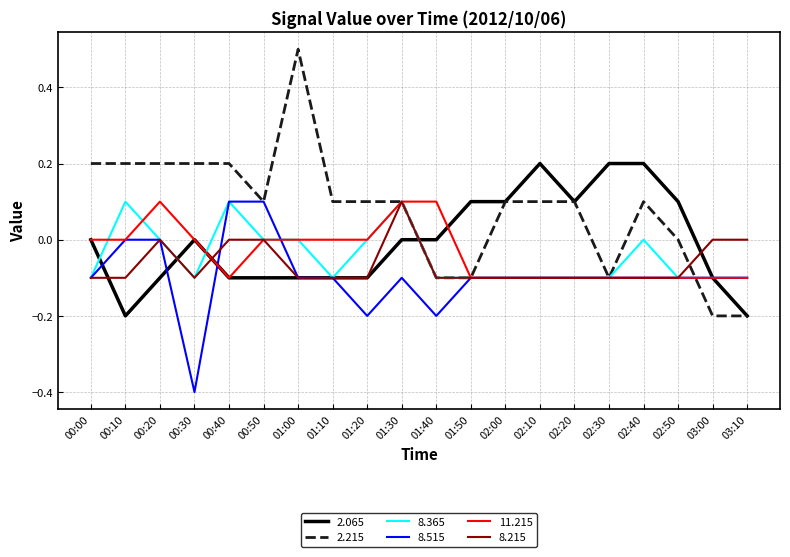

Is it true that 2.215 equals 0.0 at 01:20?

False